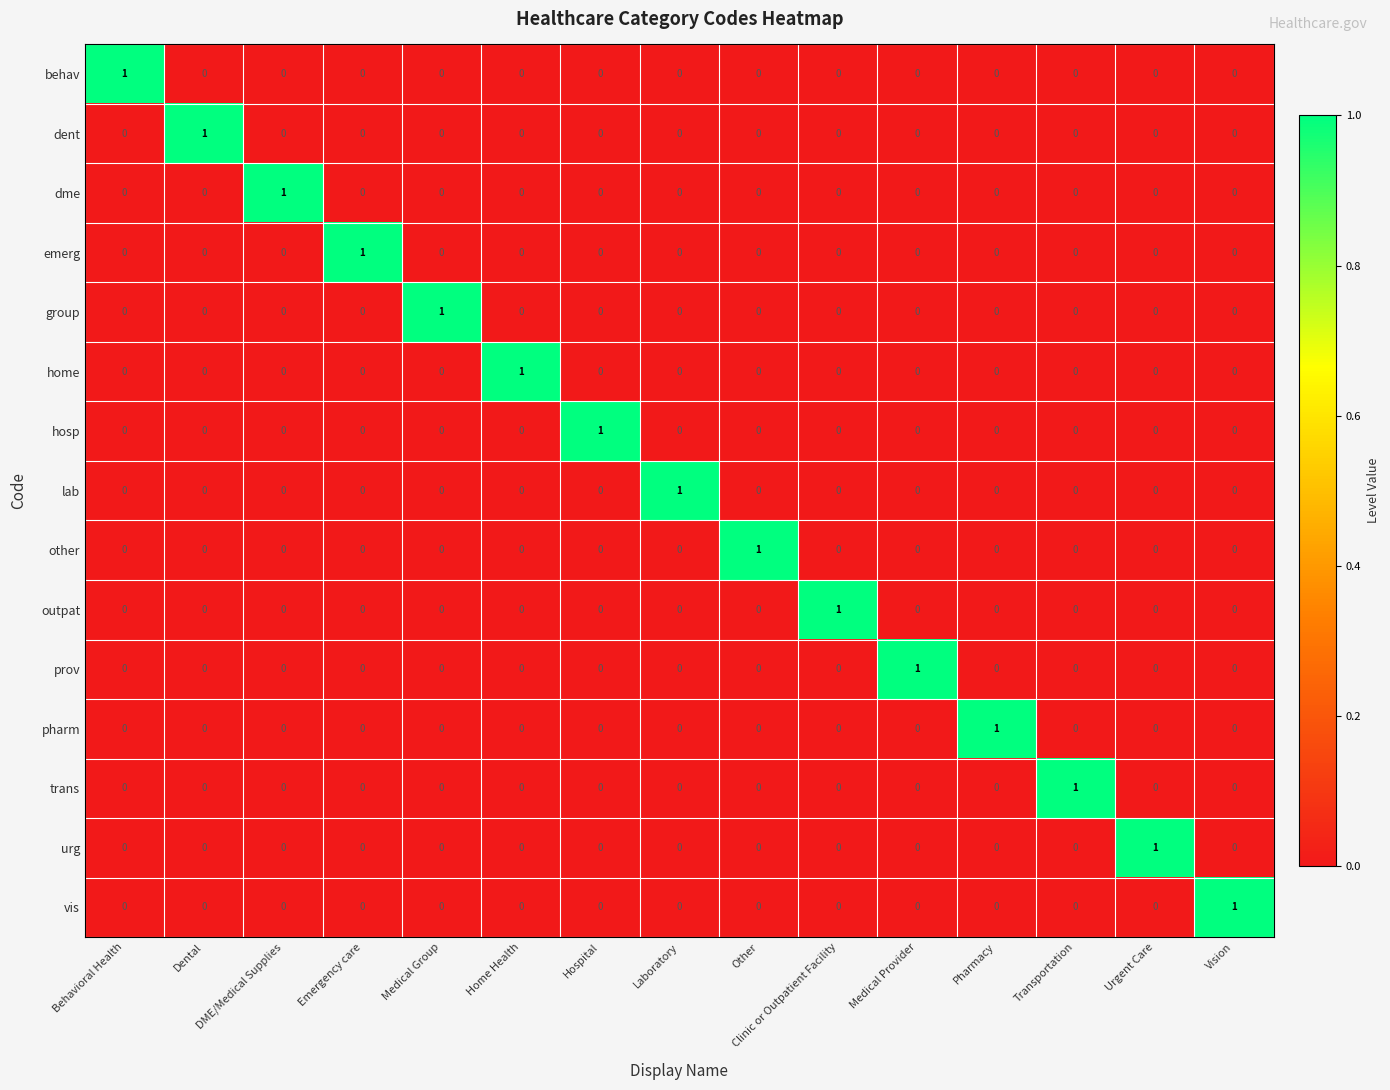

The value of lab at DME/Medical Supplies is 0. True or false?

True